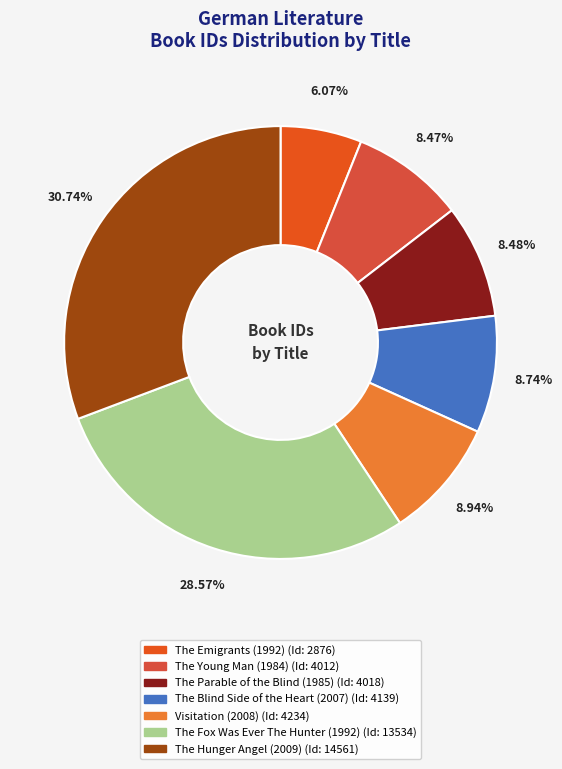

To the nearest percent, what portion does Visitation (2008) represent?

9%